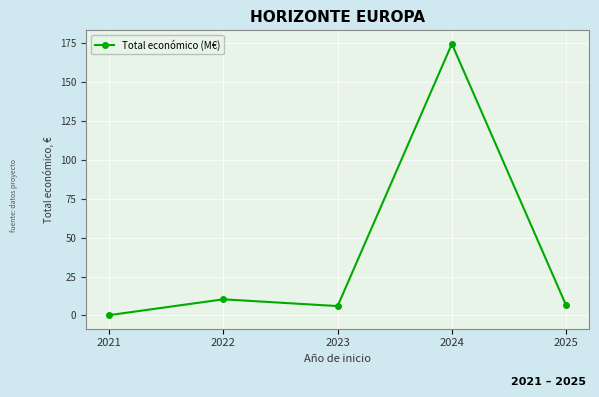

Where does the data first go above 6?

2022